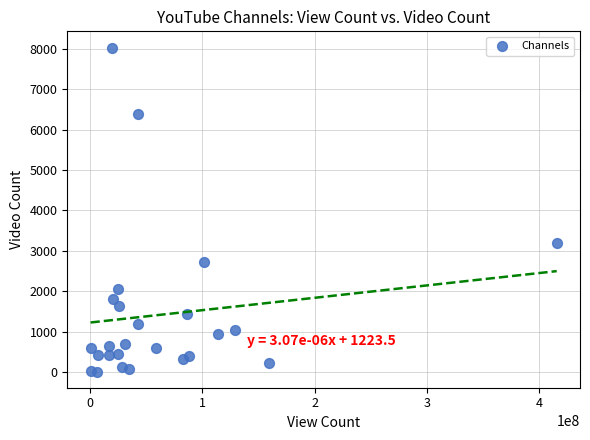

What is the range of X values (max minus min)?

415158003